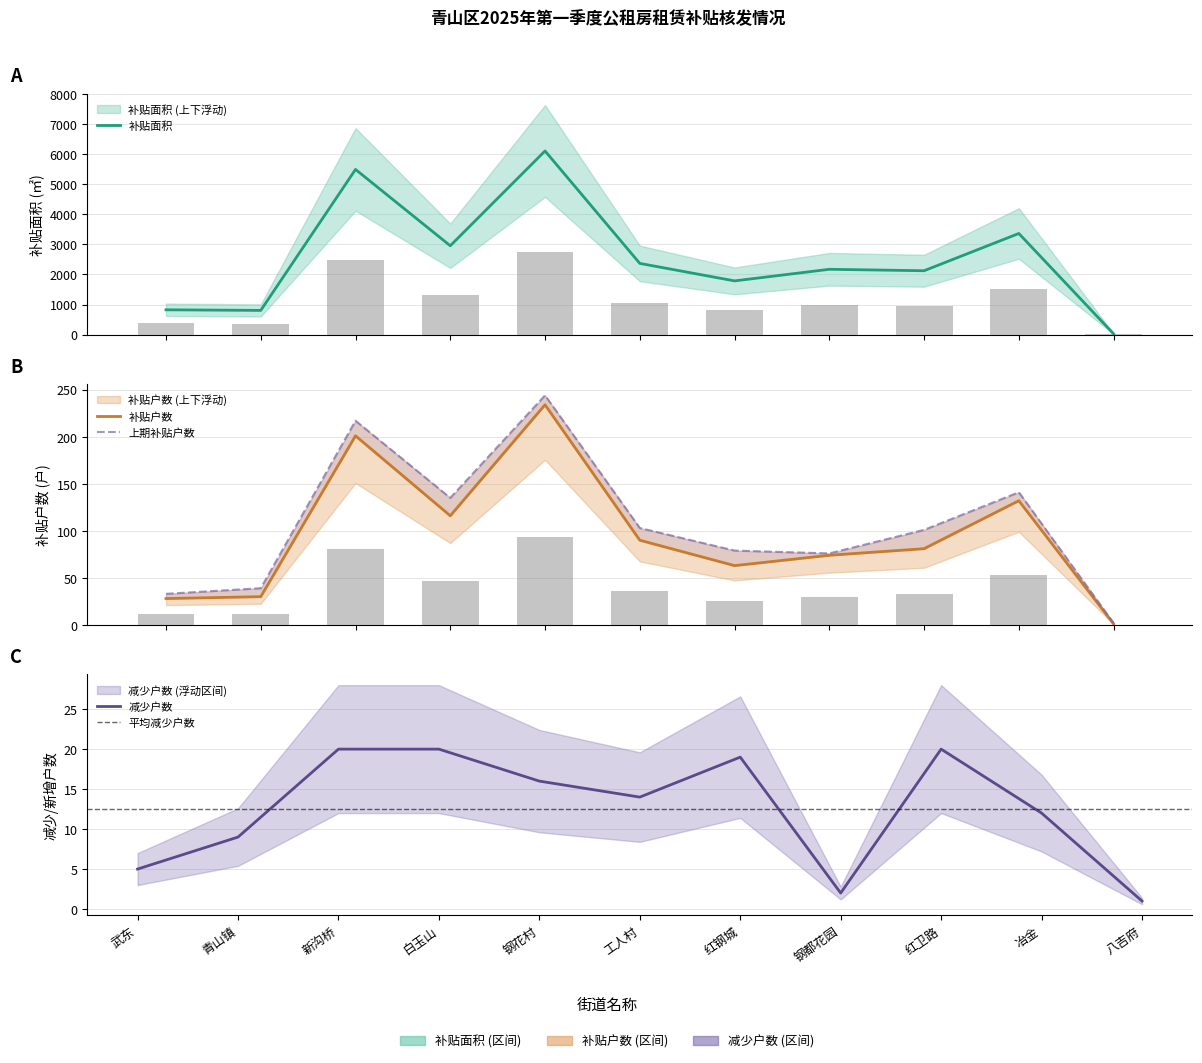

Which has a higher value, 八吉府 or 冶金?

冶金